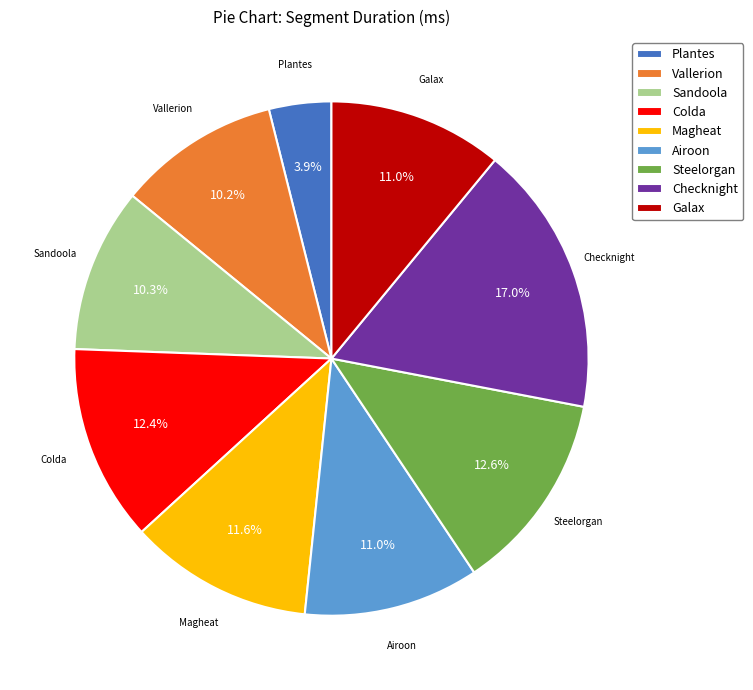

To the nearest percent, what is the difference between the Vallerion and Colda slice percentages?

2%